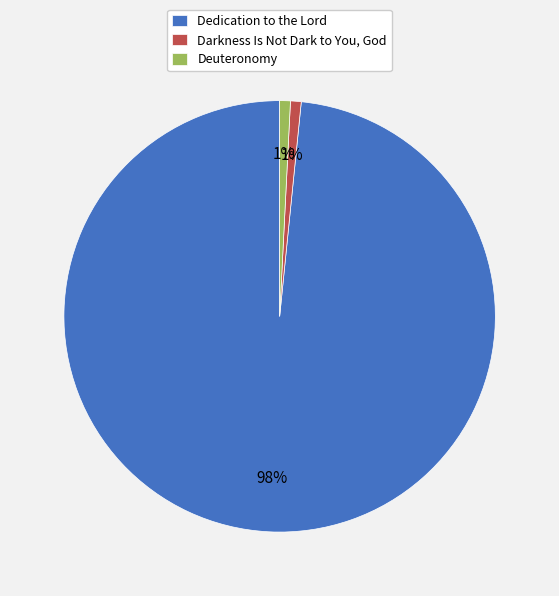

What is the largest slice in the pie chart?

Dedication to the Lord